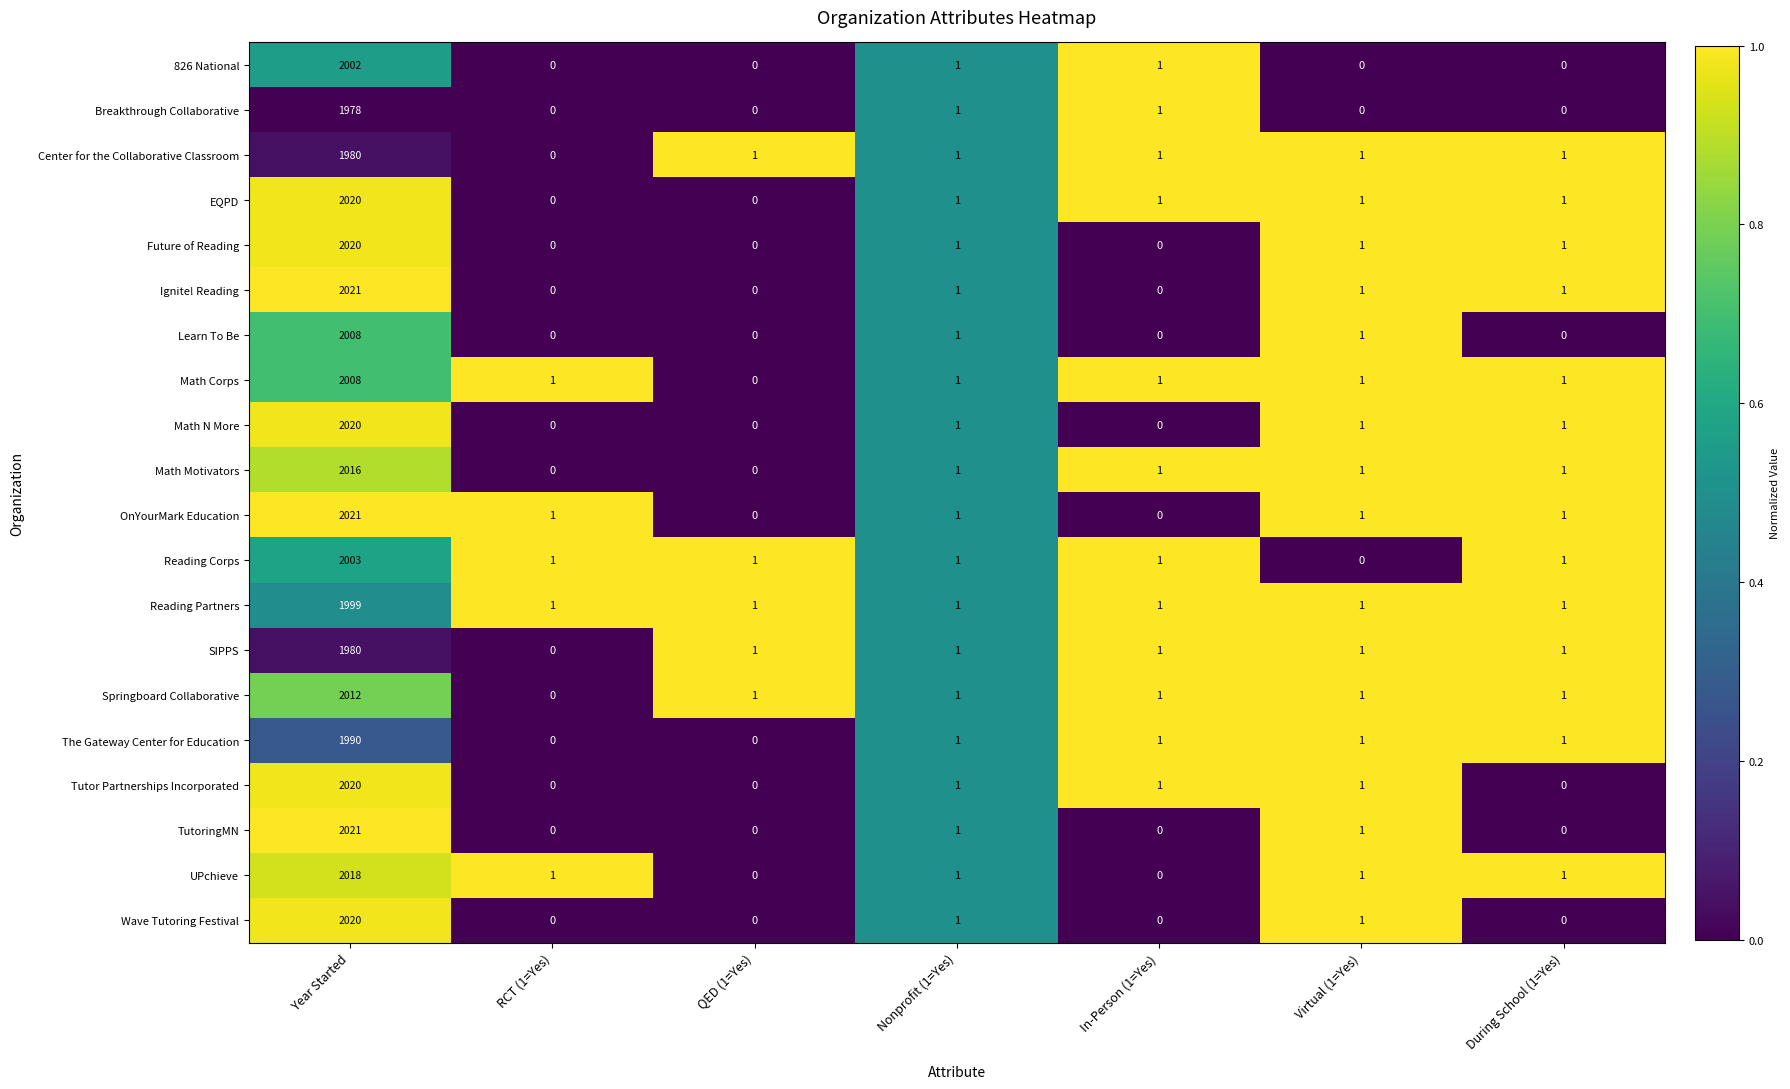

How many data points does each series have?

7